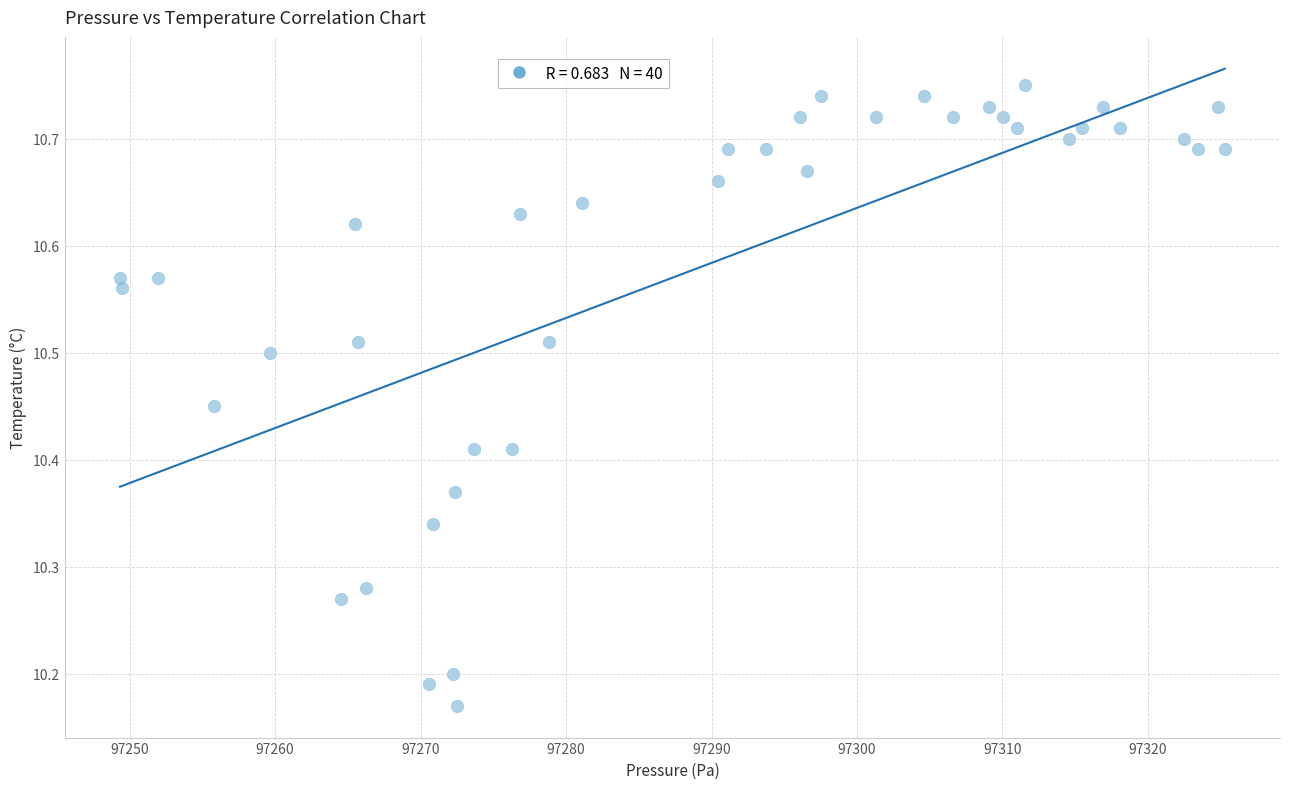

What is the range of X values (max minus min)?

75.9